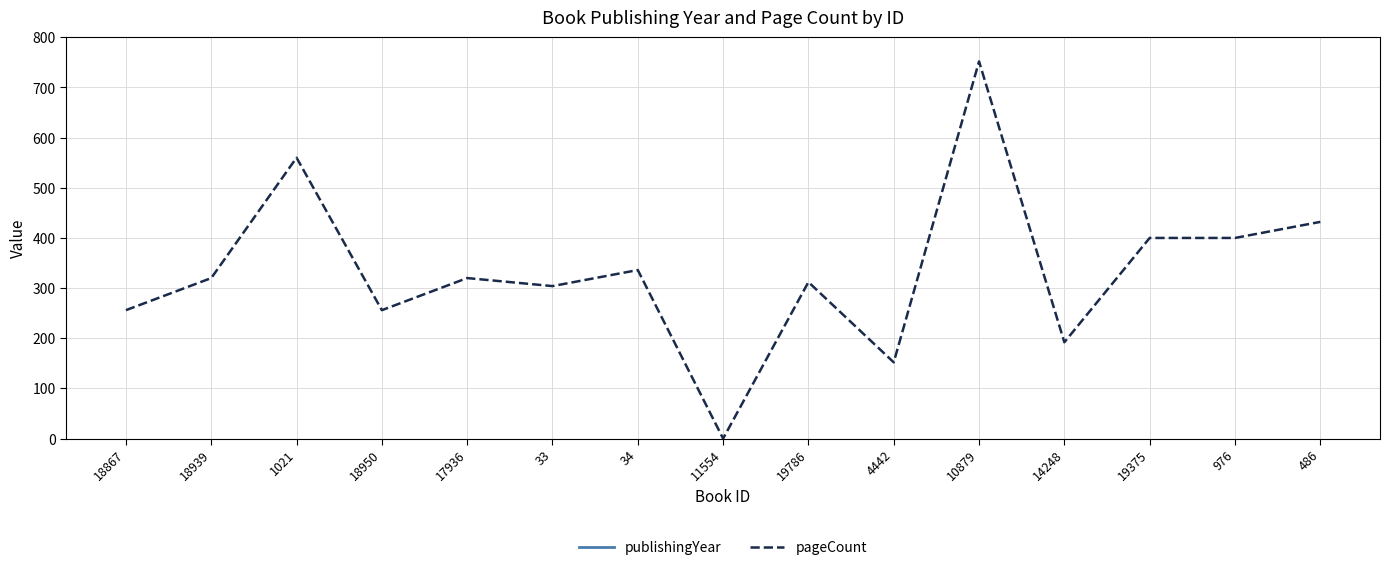

What is the sum of all publishingYear values?

29970